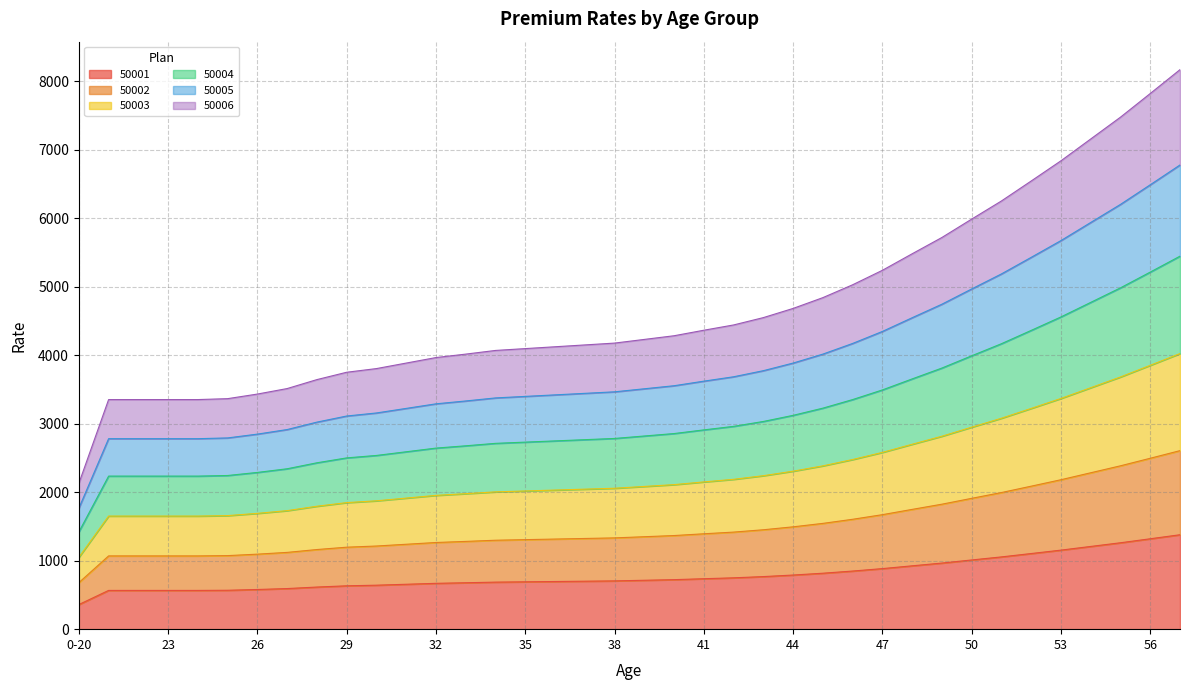

What is the minimum value for 50001?

359.1